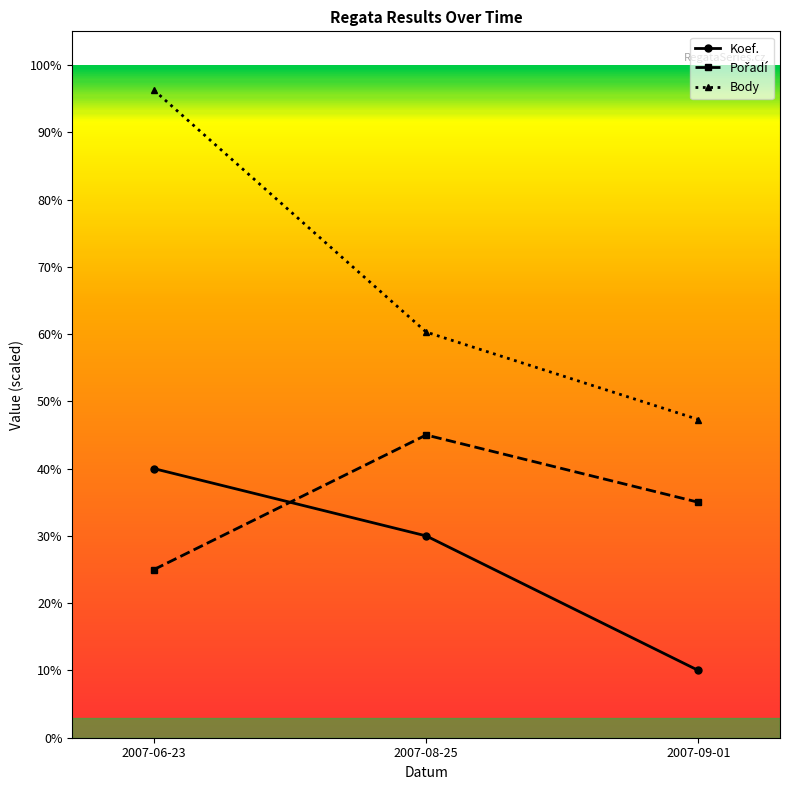

Is this an area chart (filled region under the line)?

No